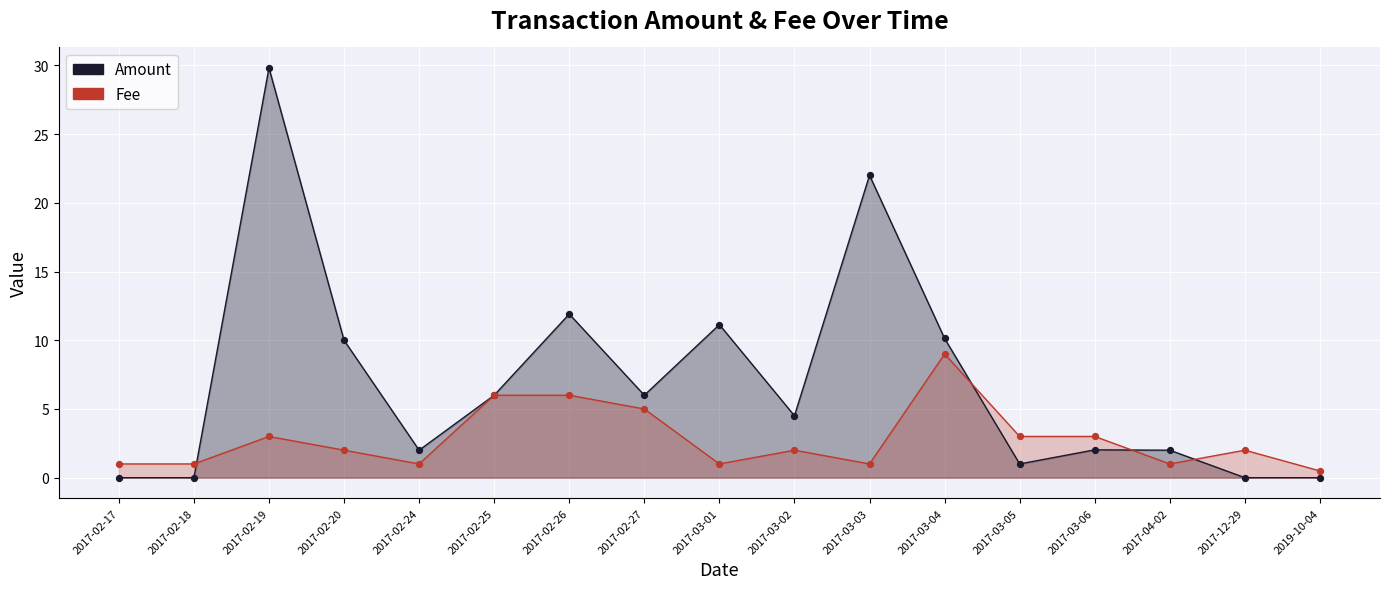

Which series has the largest Y range (max minus min)?

Amount